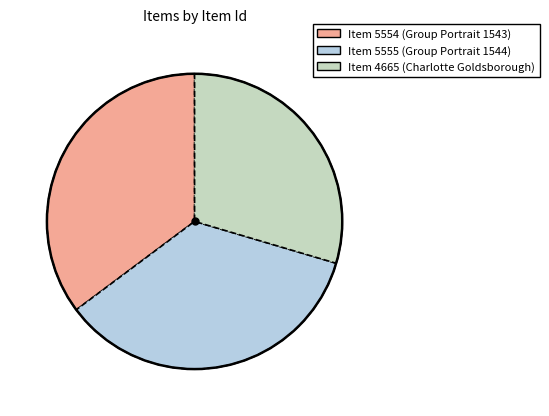

Do Item 5555 (Group Portrait 1544) and Item 4665 (Charlotte Goldsborough) together represent more than half of the pie?

Yes